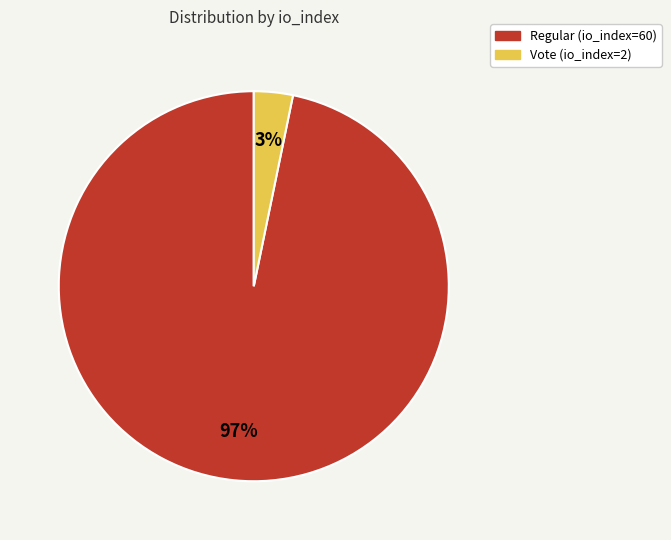

Is it true that Regular (io_index=60) is 97% of the pie?

True